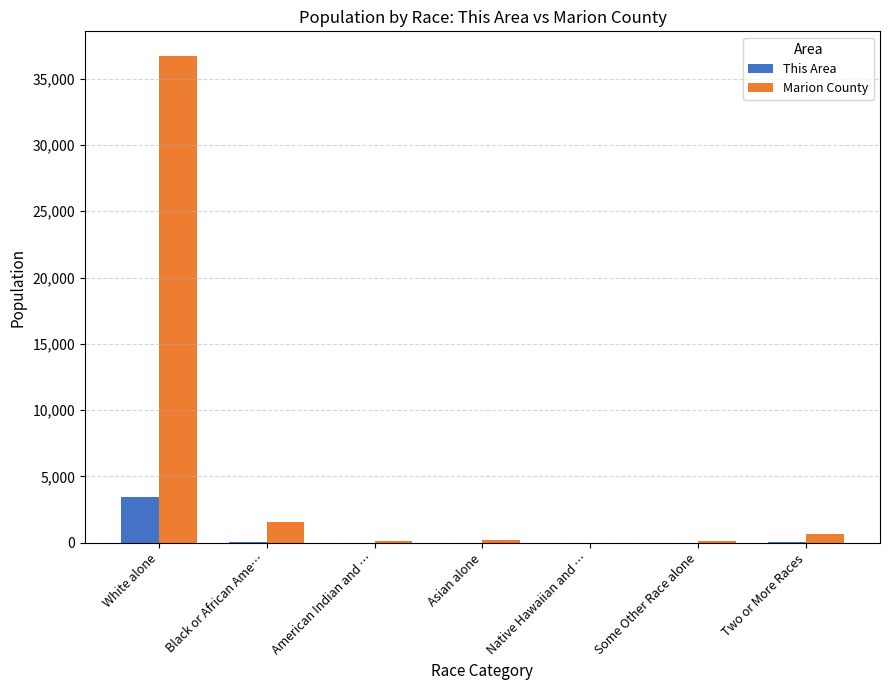

The Marion County series shows 36734 at White alone. True or false?

True